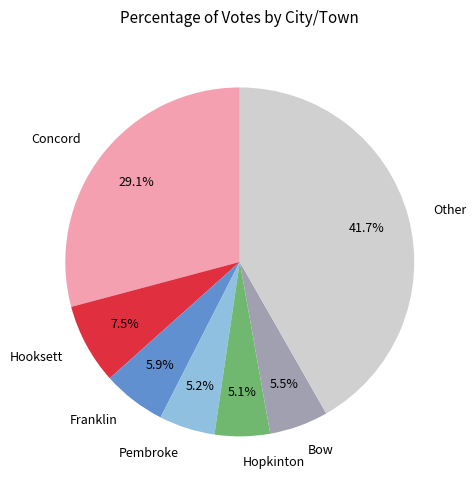

What is the total percentage of Other and Franklin?

47.6%